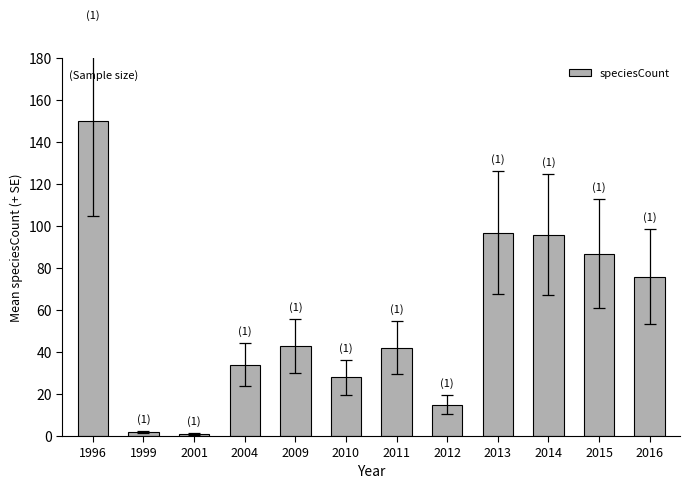

What is the value of the 7th bar from the left?

42